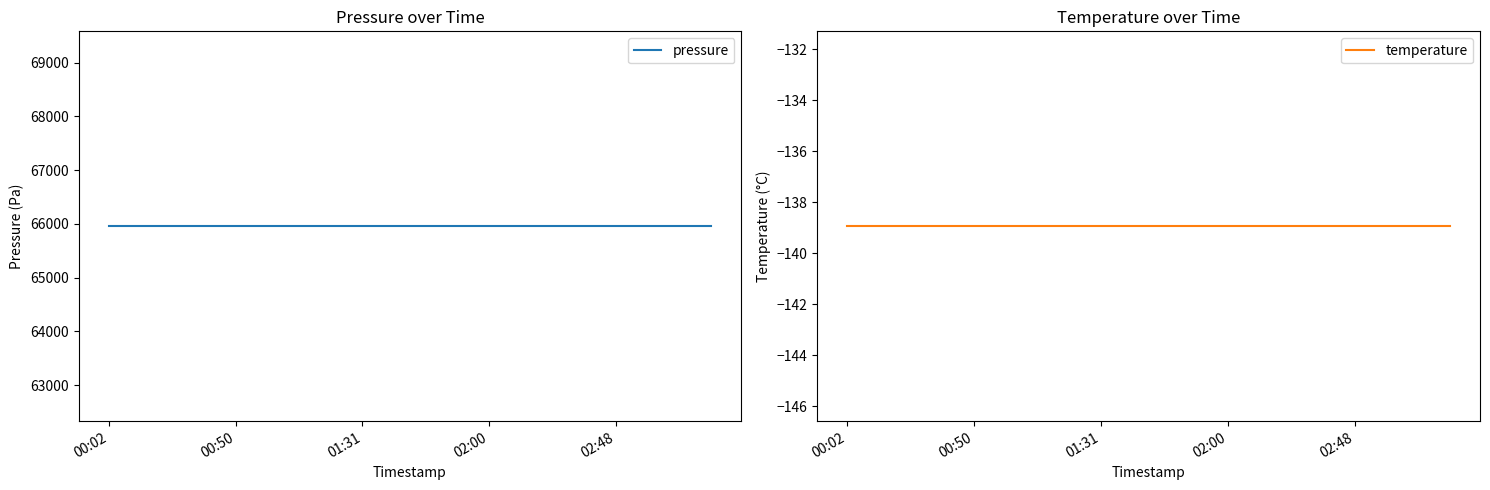

What is the difference between the highest and lowest values at 17?

66095.9